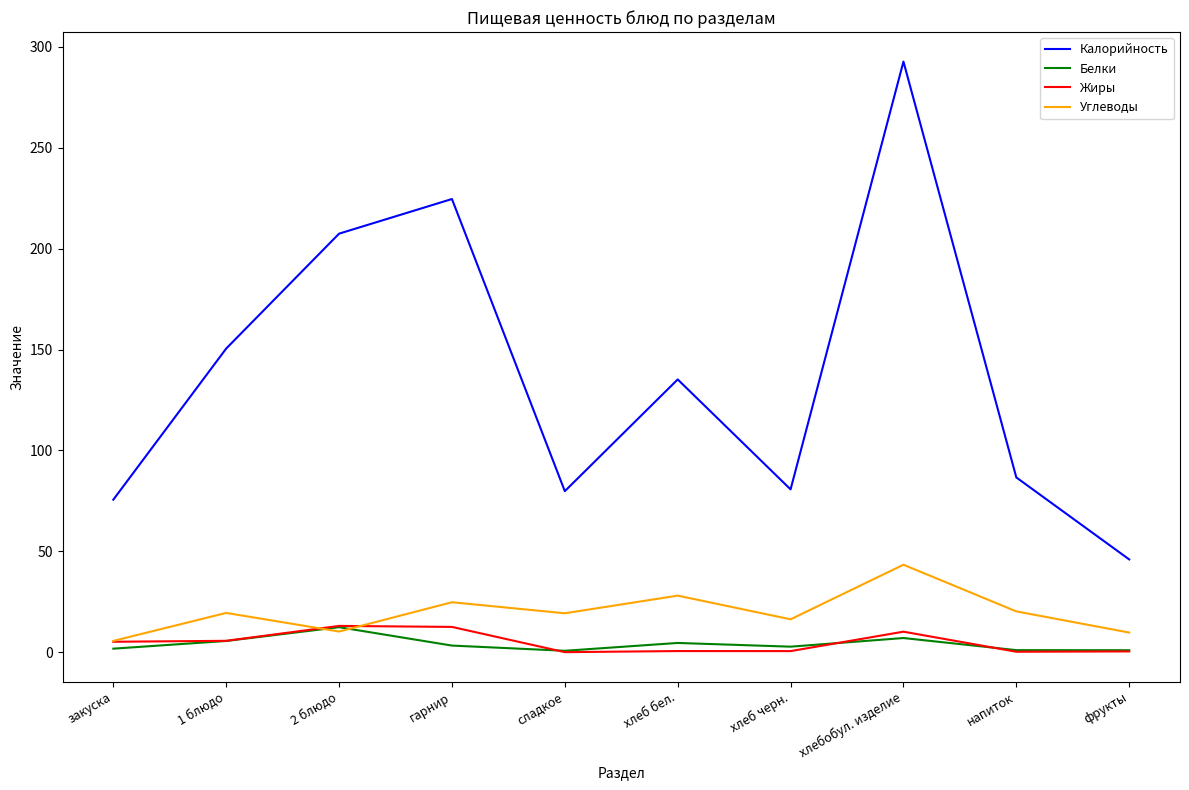

What position from the left is хлебобул. изделие?

8